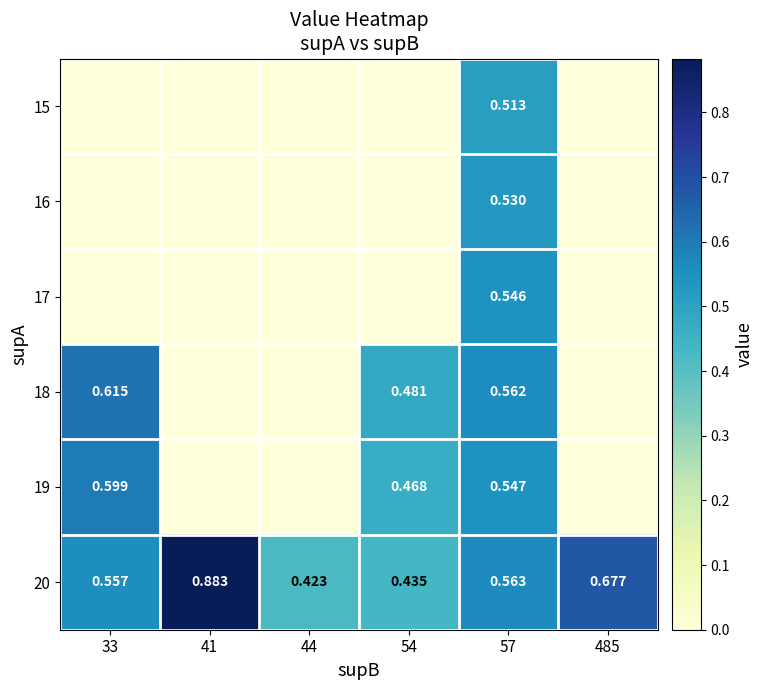

Is the value of 18 at 54 greater than the value of 19 at 57?

No